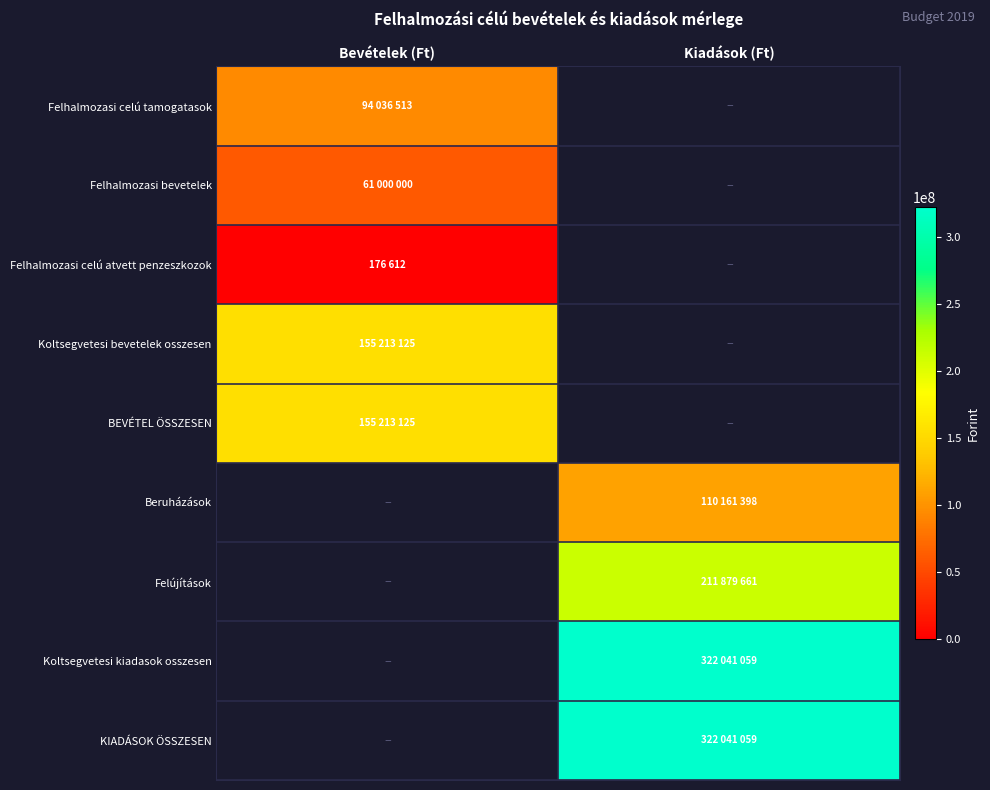

Is the value of Felújítások at Bevételek (Ft) greater than the value of KIADÁSOK ÖSSZESEN at Kiadások (Ft)?

No